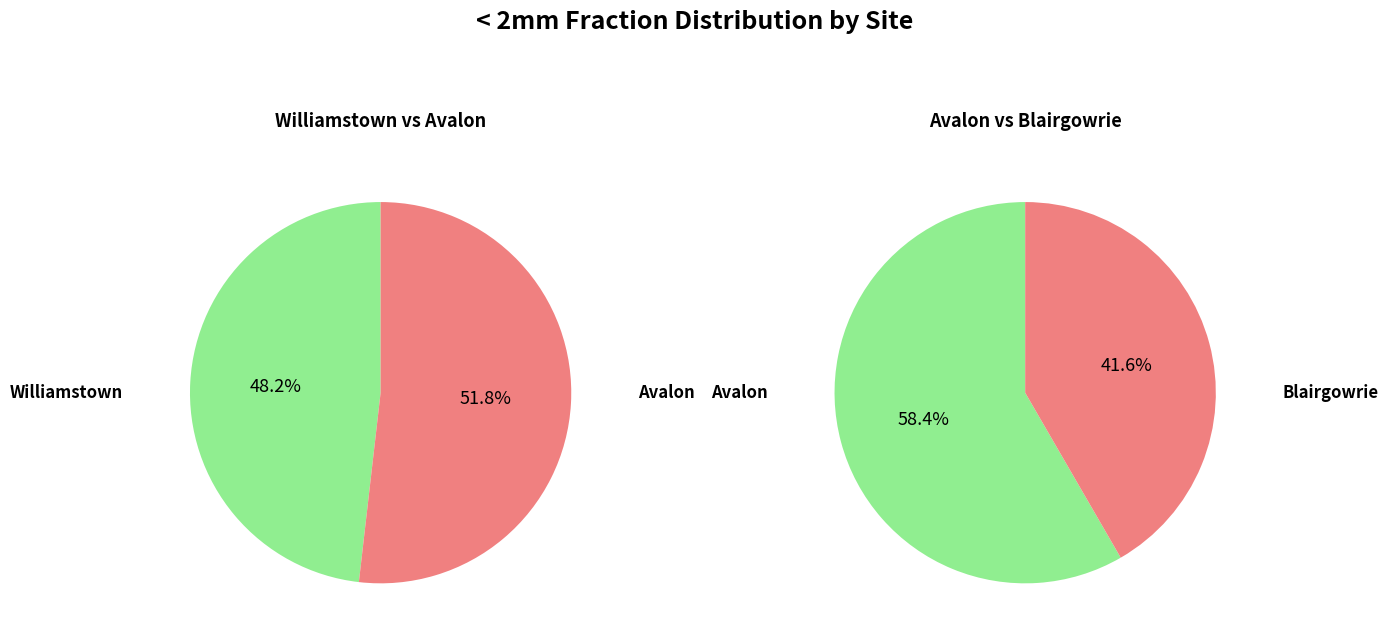

The Avalon slice represents 13% of the pie. True or false?

False